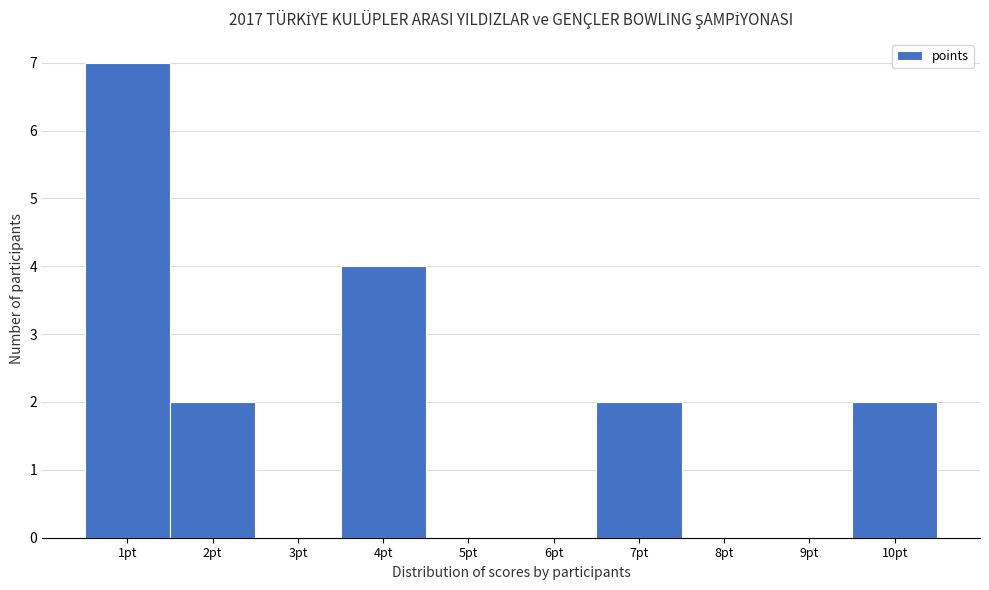

Over which range of the x-axis is the bar tallest?

0.5 to 1.5